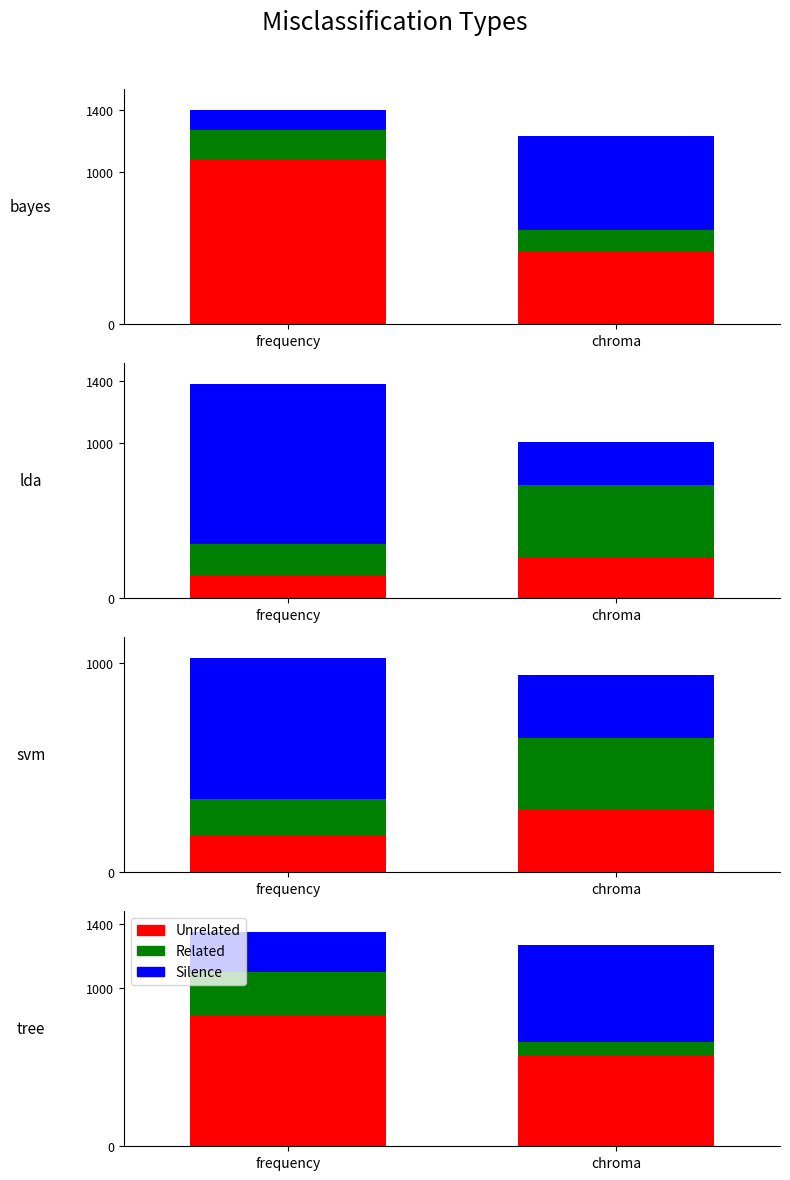

What are all the series names shown in the legend?

Unrelated, Related, Silence